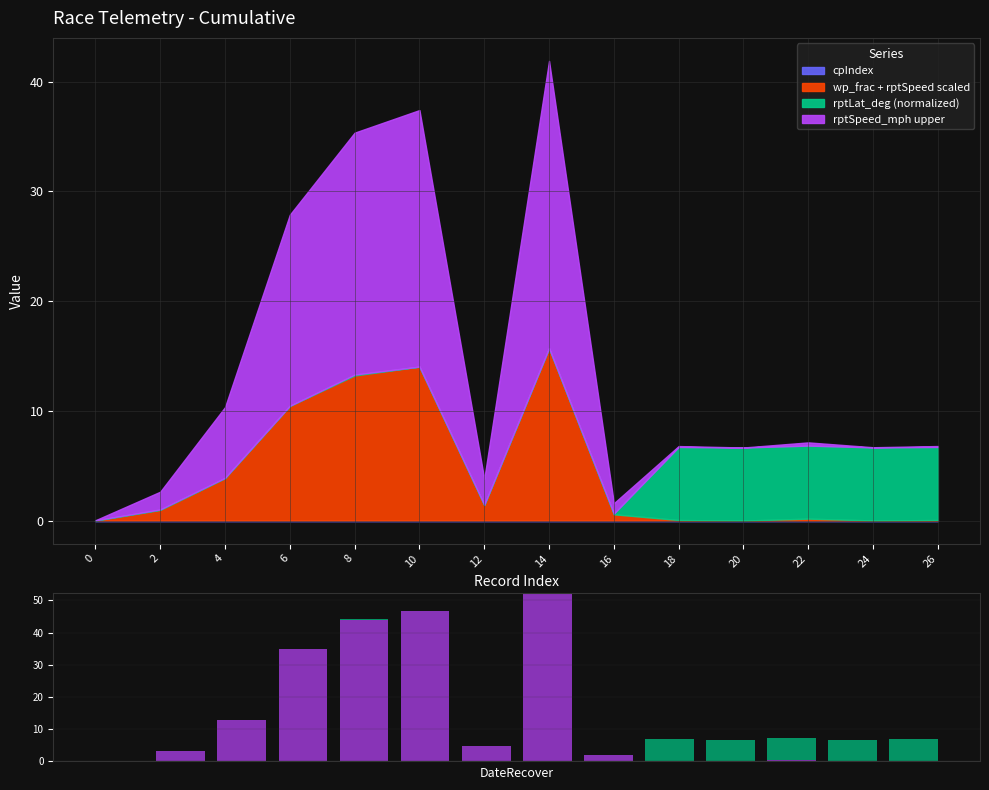

The rptLat_deg norm series shows 1.6 at 20. True or false?

False